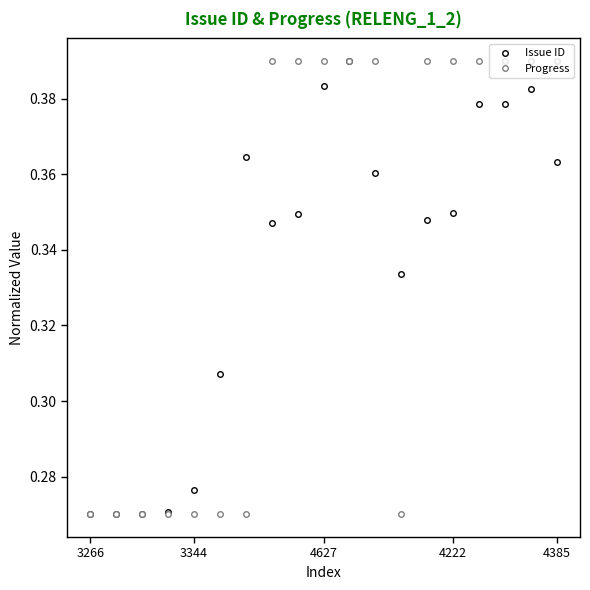

At how many categories does at least one series exceed 0?

19